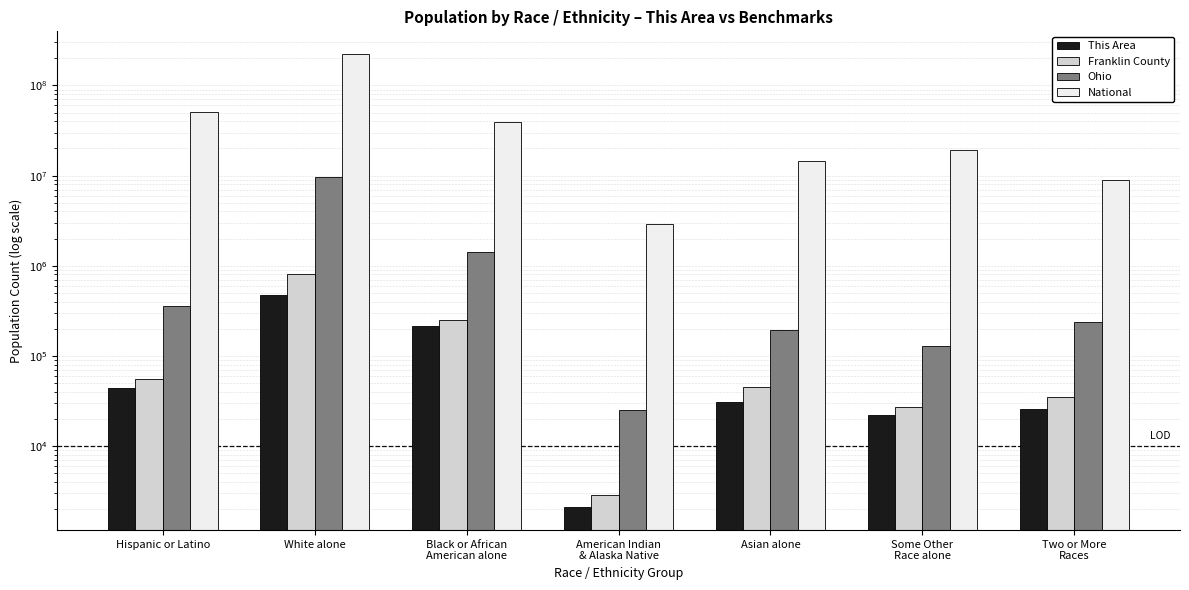

Is it true that Ohio equals 237765 at Two or More
Races?

True